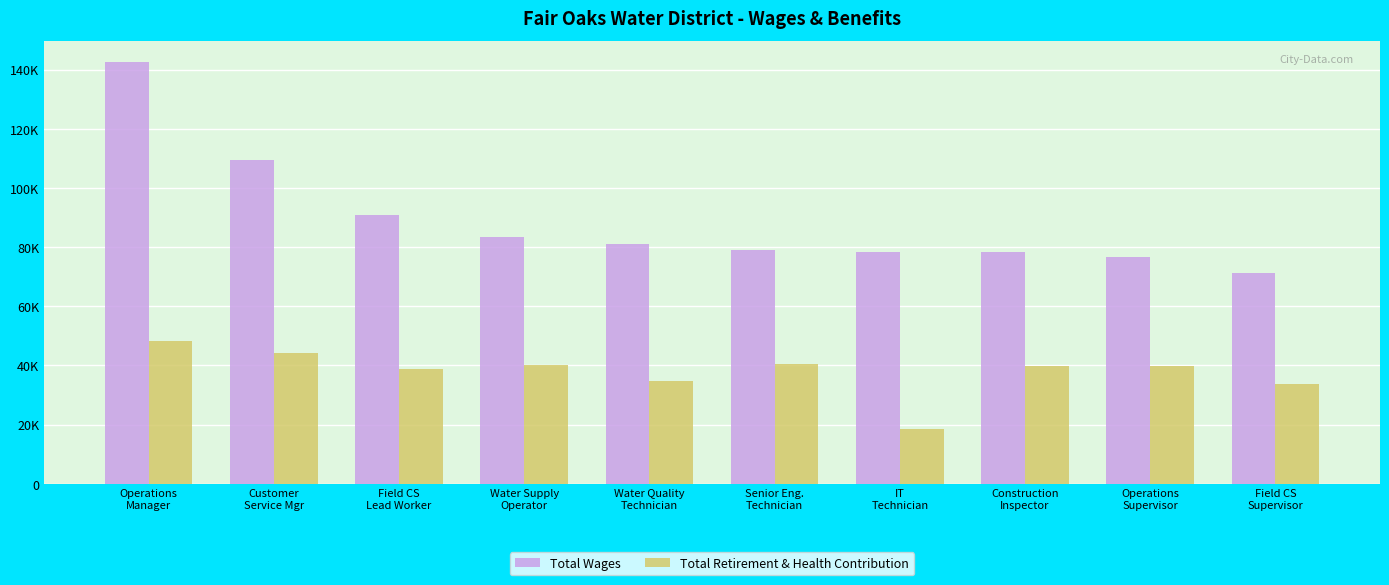

Which category has the lowest value in the Total Wages series?

Field CS
Supervisor